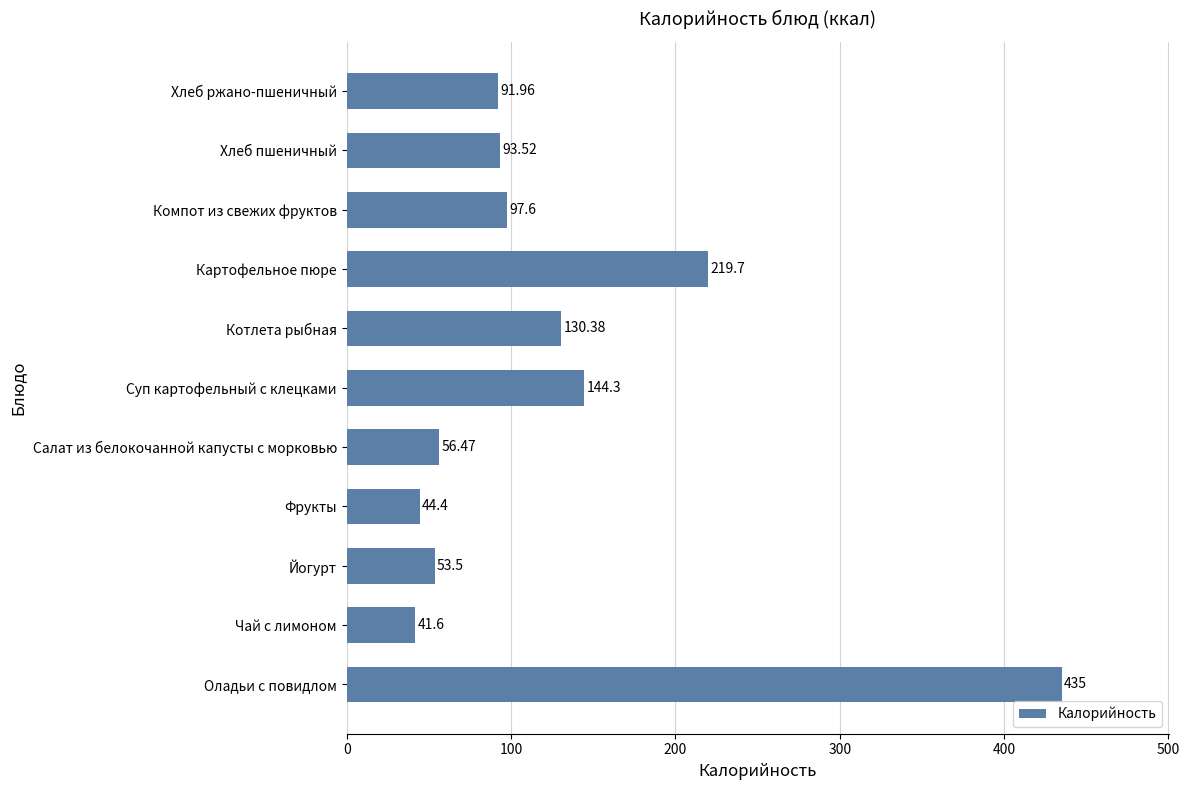

What is the average value?

128.0